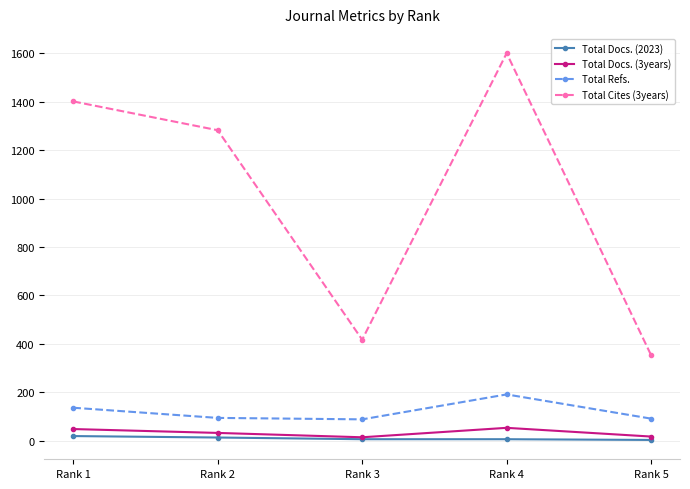

How many data points in Total Refs. are less than 94?

2